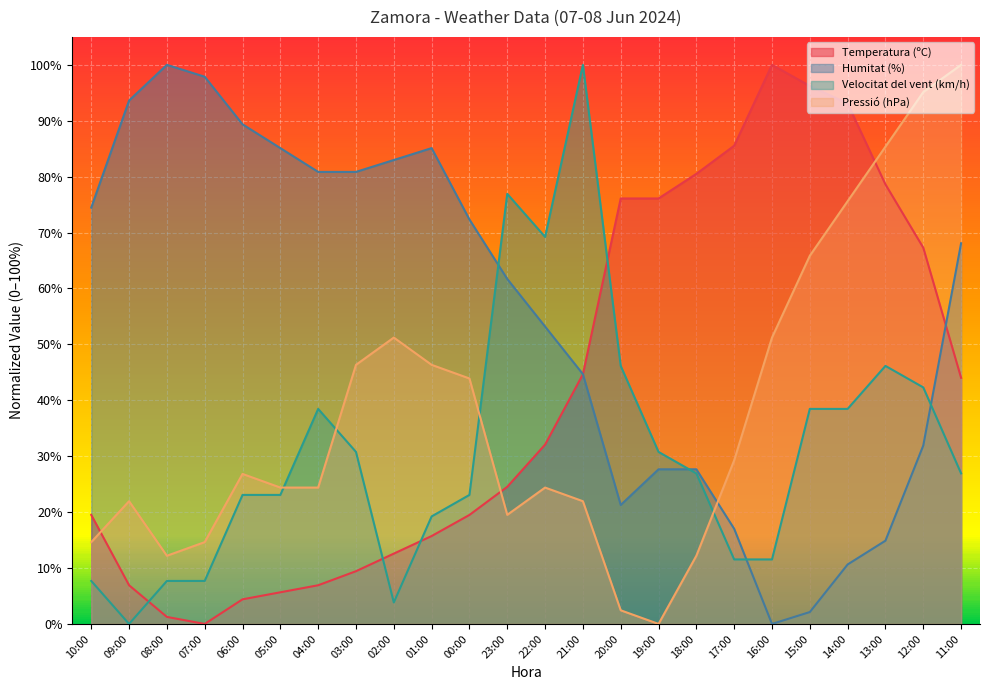

Which category has the highest value in the Humitat (%) series?

08:00